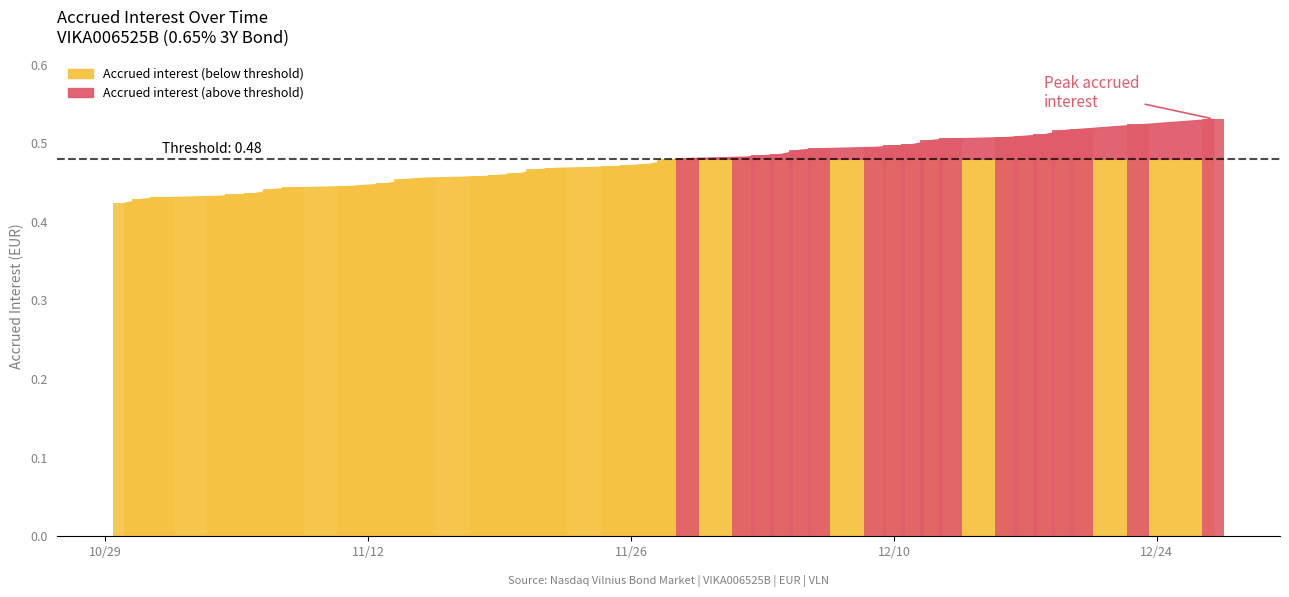

Where is the data nearest to the value 0?

2024-10-30